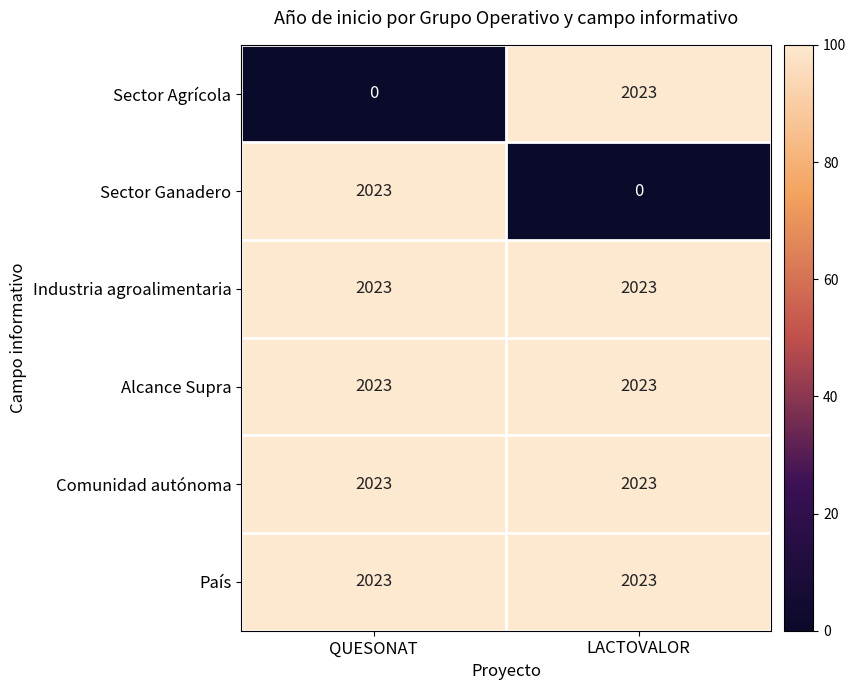

What is the lowest value of the Alcance Supra series?

2023